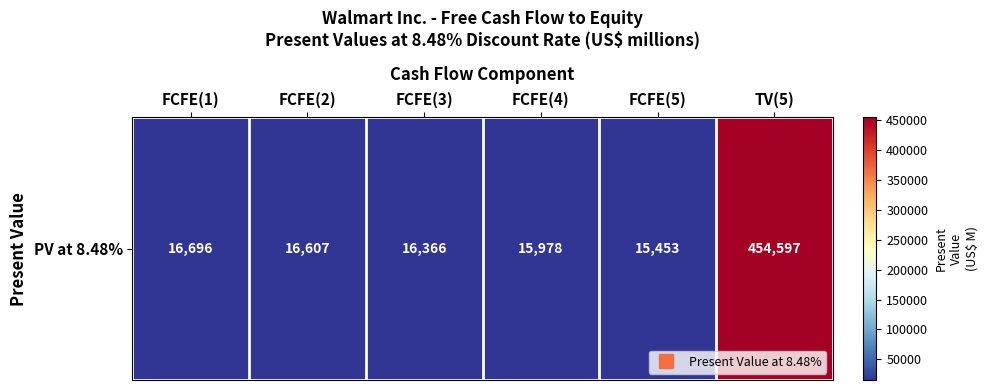

What is the sum of the values at FCFE(5) and FCFE(2)?

32060